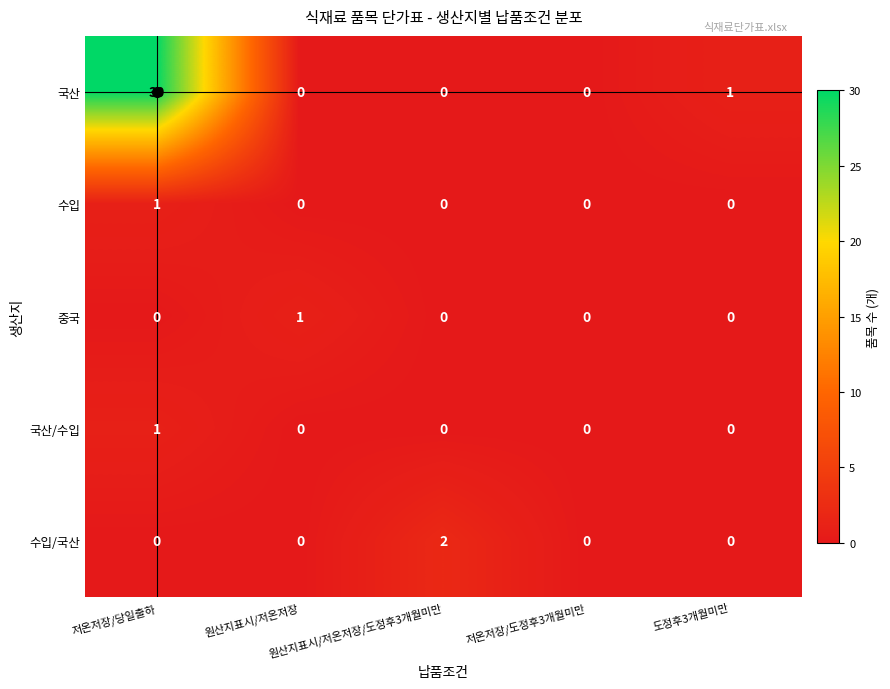

What is the total value across all series at 저온저장/당일출하?

32